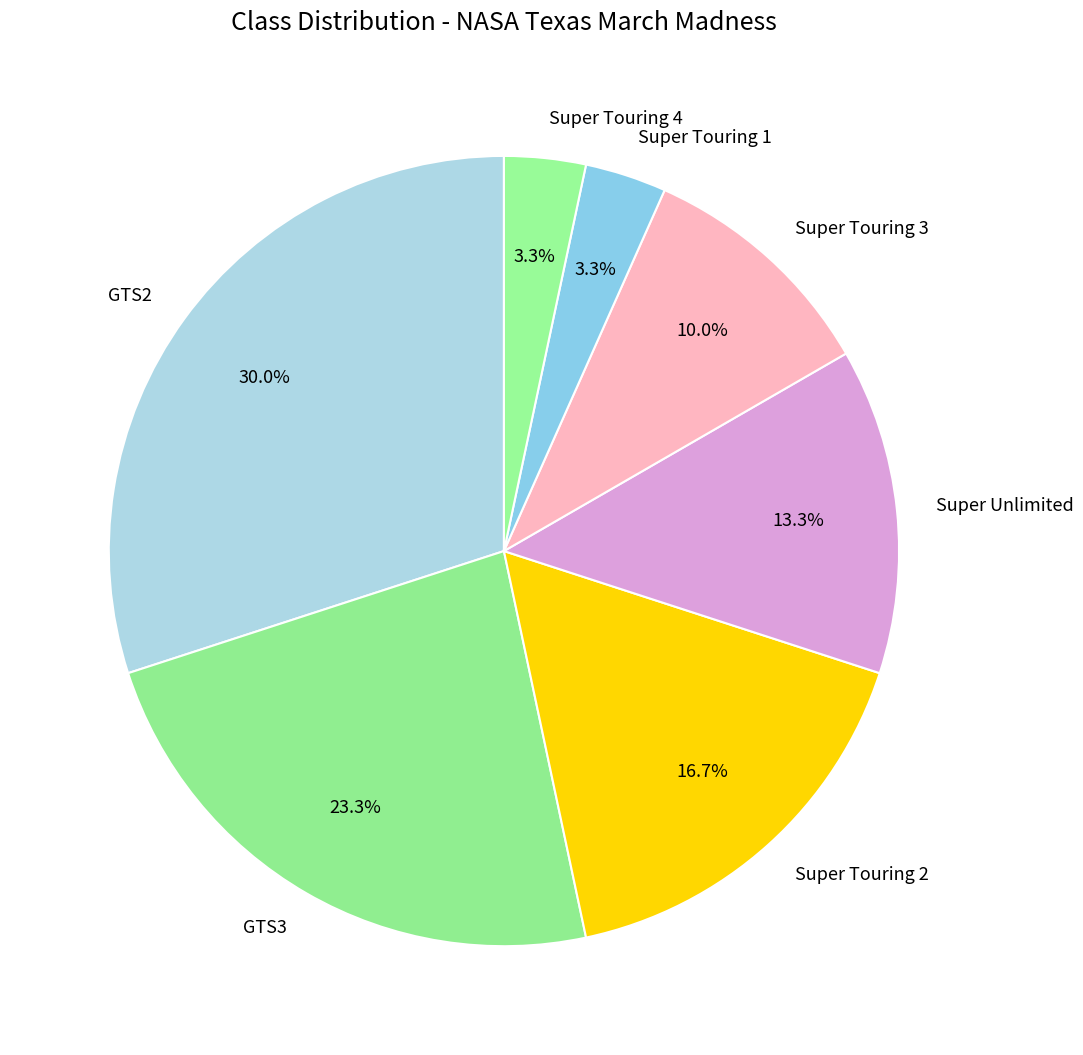

What is the total percentage of Super Touring 2 and GTS2?

46.7%